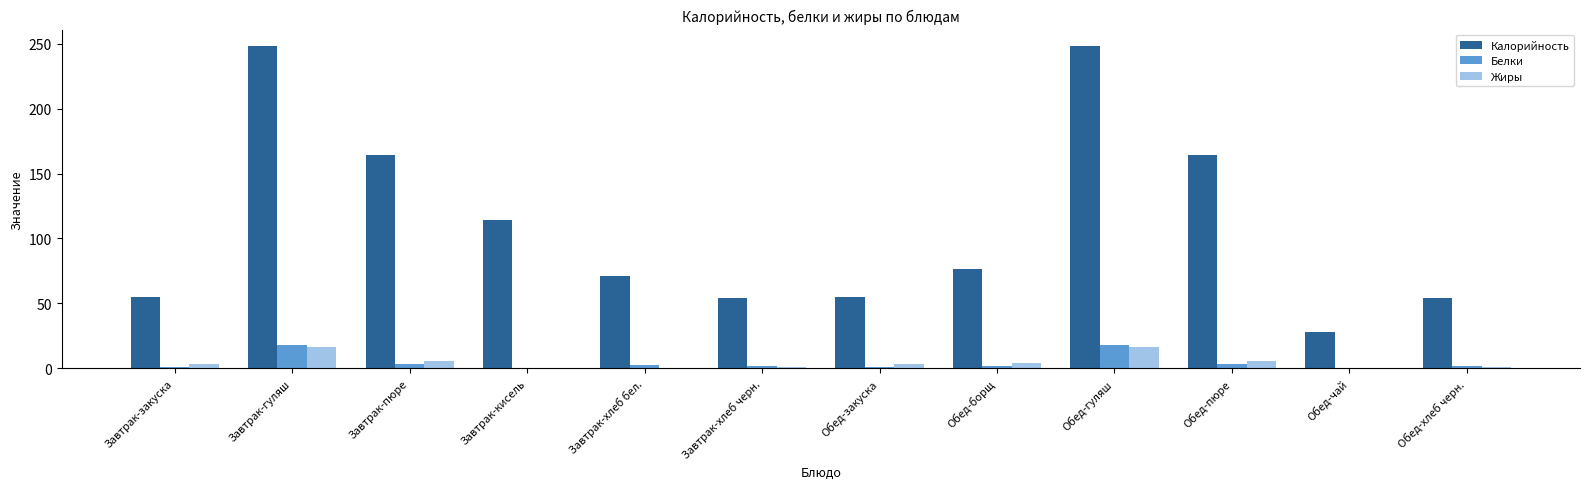

Is the value of Белки at Обед-борщ greater than the value of Жиры at Завтрак-пюре?

No